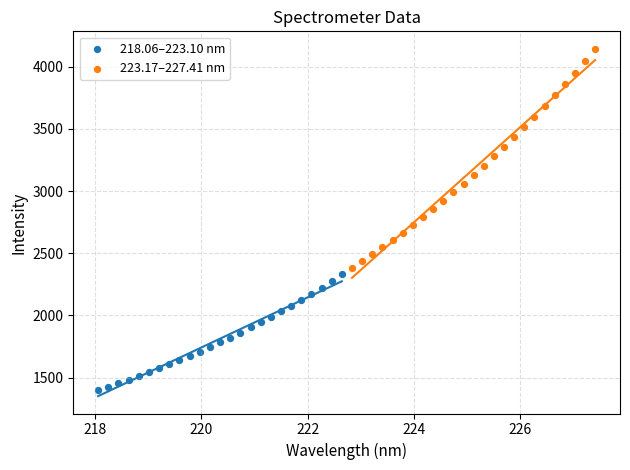

What are all the series names shown in the legend?

218.06–223.10 nm, 223.17–227.41 nm